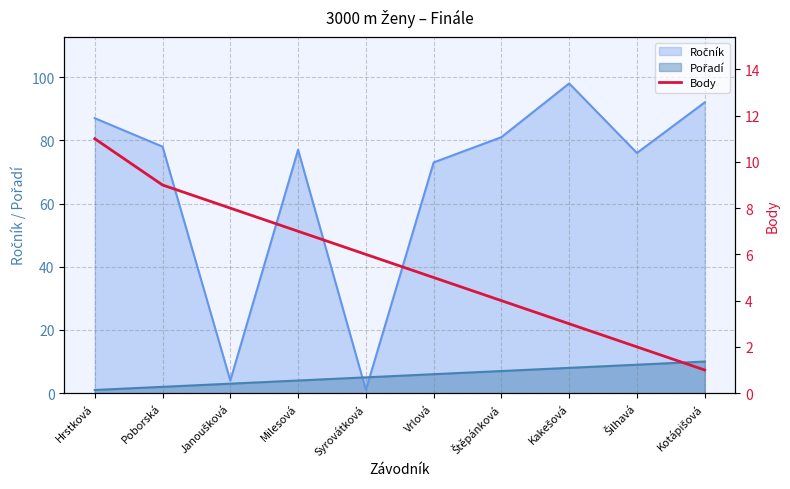

Does the chart display data point markers on the line(s)?

No